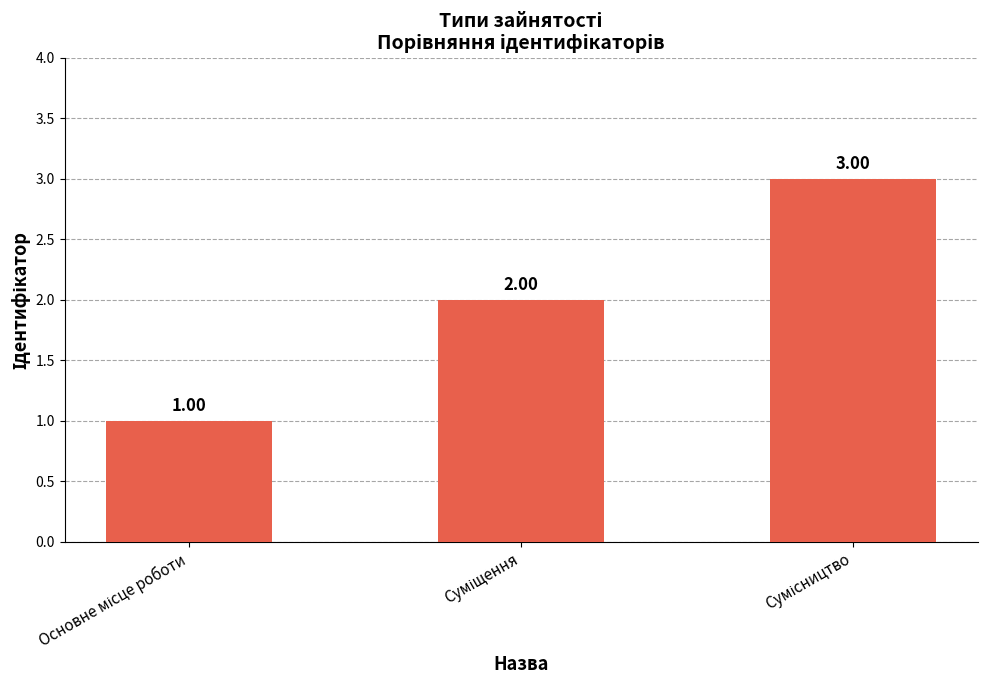

What is the sum of all values?

6